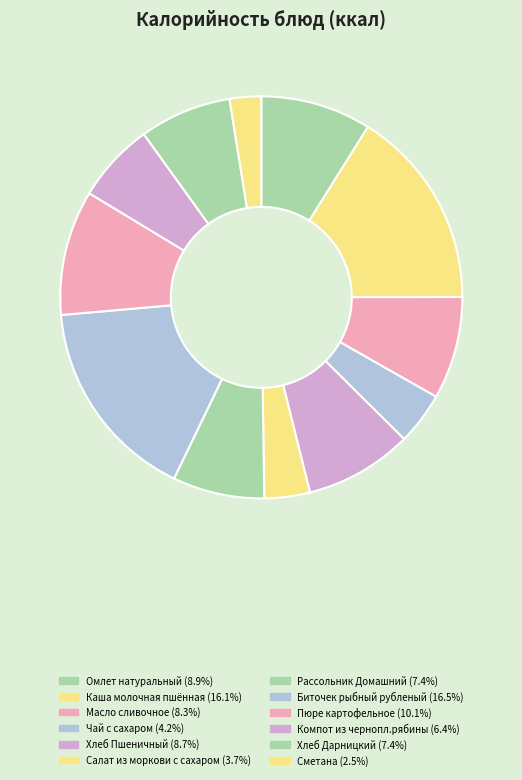

Which has a higher value, Биточек рыбный рубленый or Салат из моркови с сахаром?

Биточек рыбный рубленый